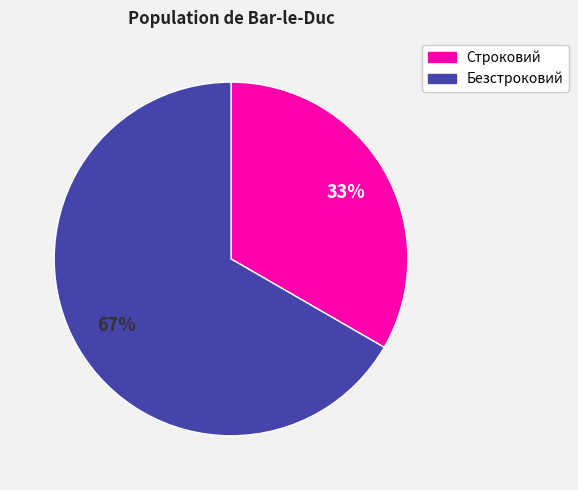

Count the number of slices in the pie.

2